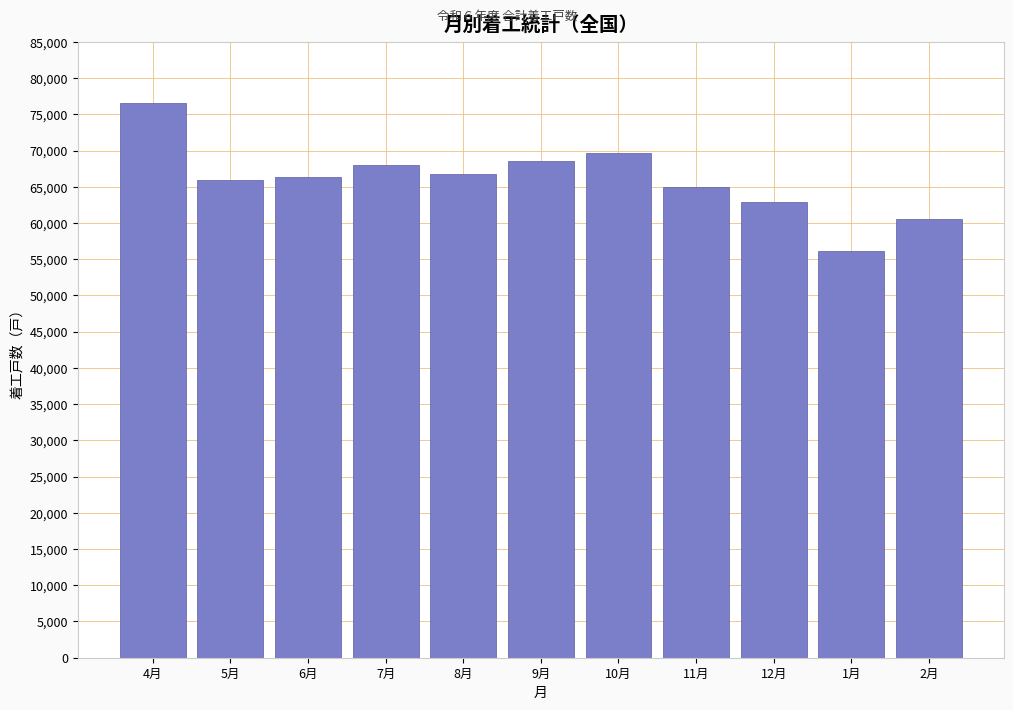

Reading left to right, list all the values displayed in this chart.

4月=76583	5月=65882	6月=66285	7月=68014	8月=66819	9月=68548	10月=69669	11月=65037	12月=62957	1月=56134	2月=60583